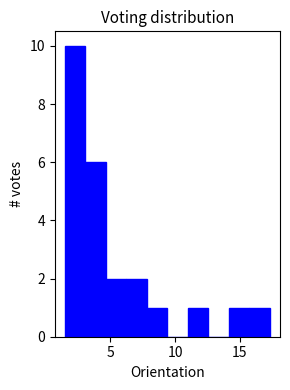

Read against the x-axis, roughly where is the centre of the tallest bar?

2.5